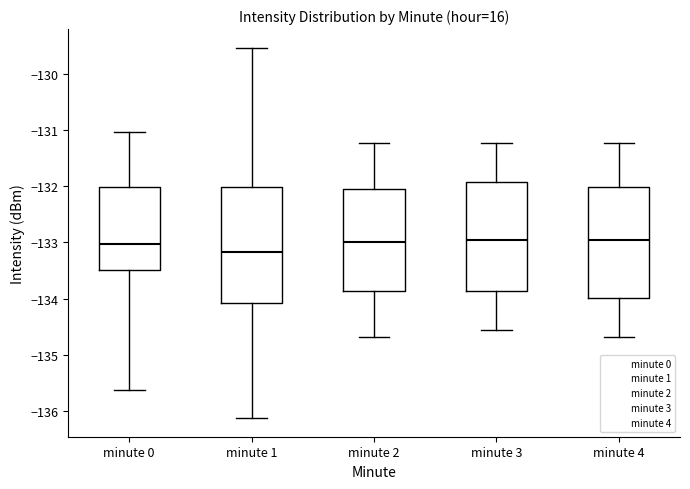

Reading left to right, transcribe this box plot: for each box, give where its median line is, the range the box spans, and where its two whiskers end, as read against the y-axis. The values are not printed on the chart, so give them approximately, as read against the axis.

minute 0: median -133.0, box -133.5 to -132.0, whiskers -135.6 to -131.0
minute 1: median -133.2, box -134.1 to -132.0, whiskers -136.1 to -129.5
minute 2: median -133.0, box -133.9 to -132.0, whiskers -134.7 to -131.2
minute 3: median -133.0, box -133.9 to -131.9, whiskers -134.6 to -131.2
minute 4: median -133.0, box -134.0 to -132.0, whiskers -134.7 to -131.2